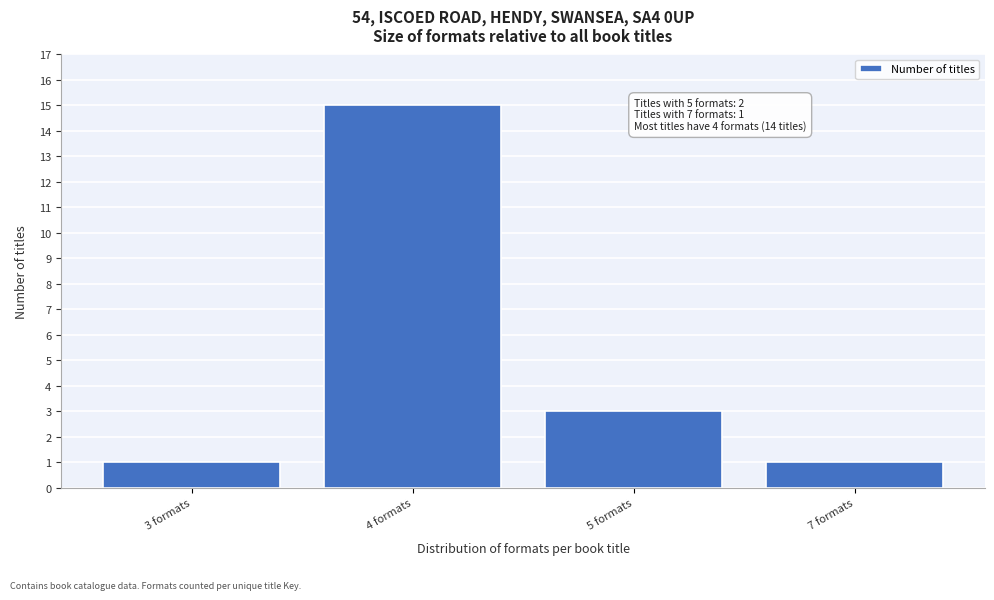

Reading left to right, list all the values displayed in this chart.

3 formats=1	4 formats=15	5 formats=3	7 formats=1